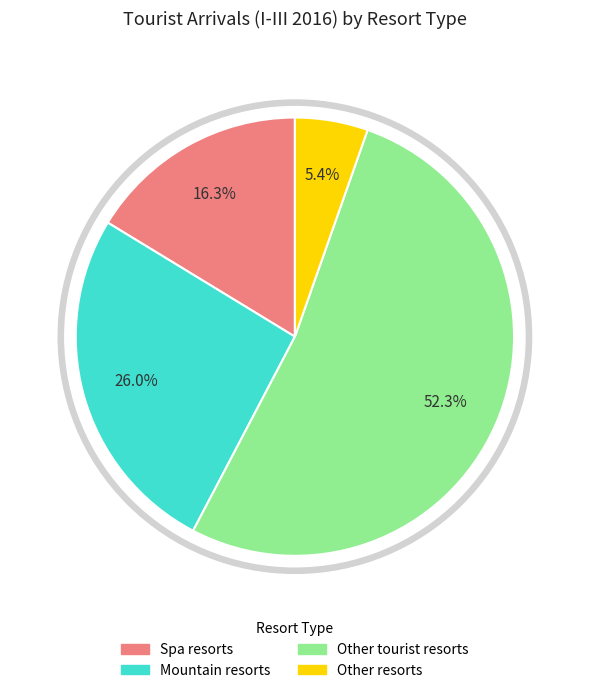

Count the number of slices in the pie.

4